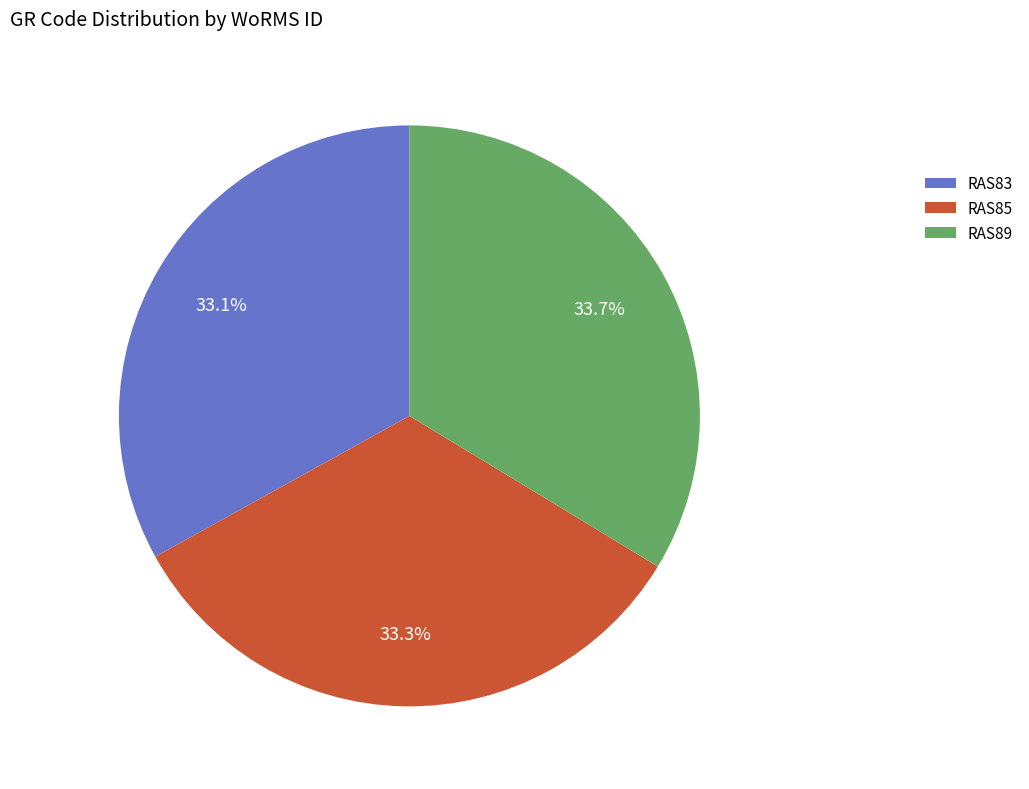

What is the total percentage of RAS85 and RAS83?

66.3%